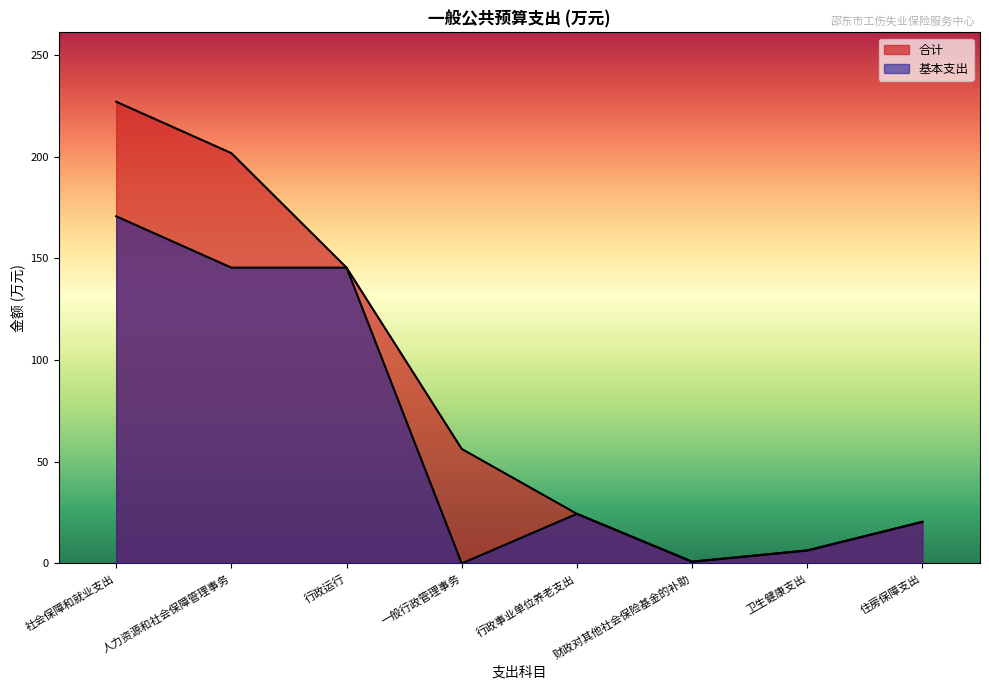

Reading left to right, transcribe all the data shown in this chart.

合计: 227.0	201.7	145.4	56.3	24.4	0.9	6.4	20.5
基本支出: 170.7	145.4	145.4	0.0	24.4	0.9	6.4	20.5